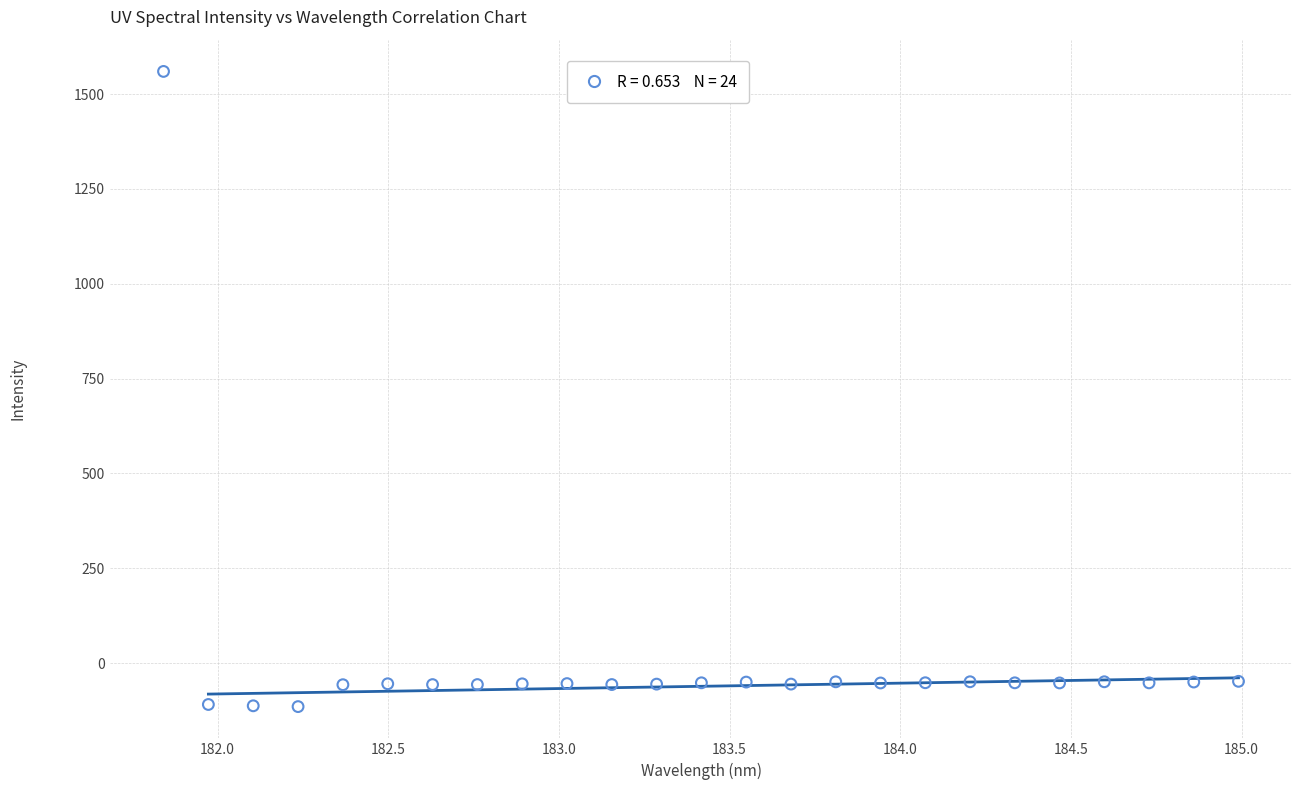

What is the range of Y values (max minus min)?

1674.8